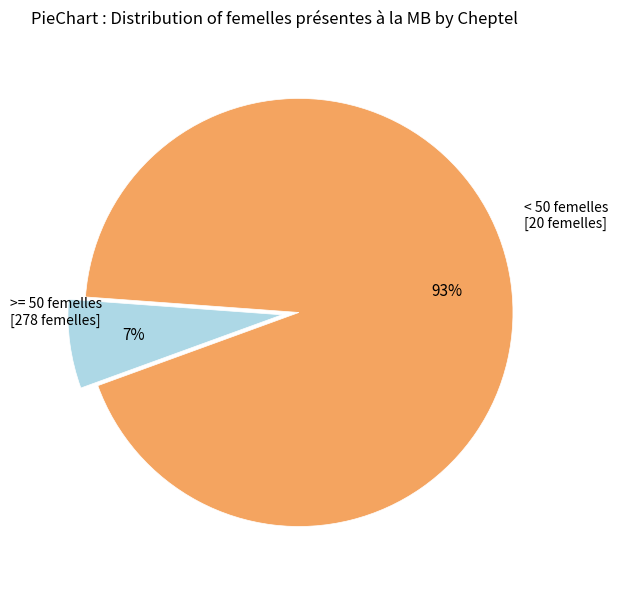

Is there a majority slice in this chart?

Yes